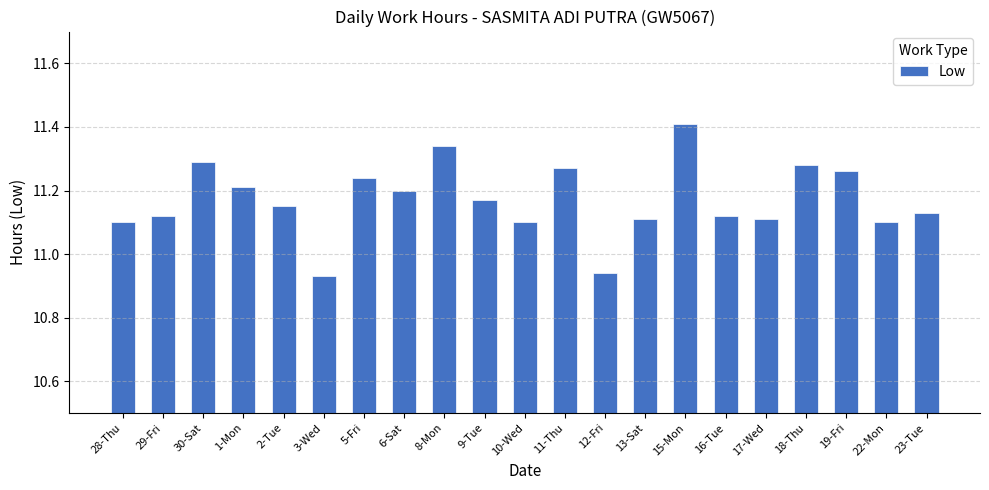

Is it true that the value at 6-Sat is 19.9?

False